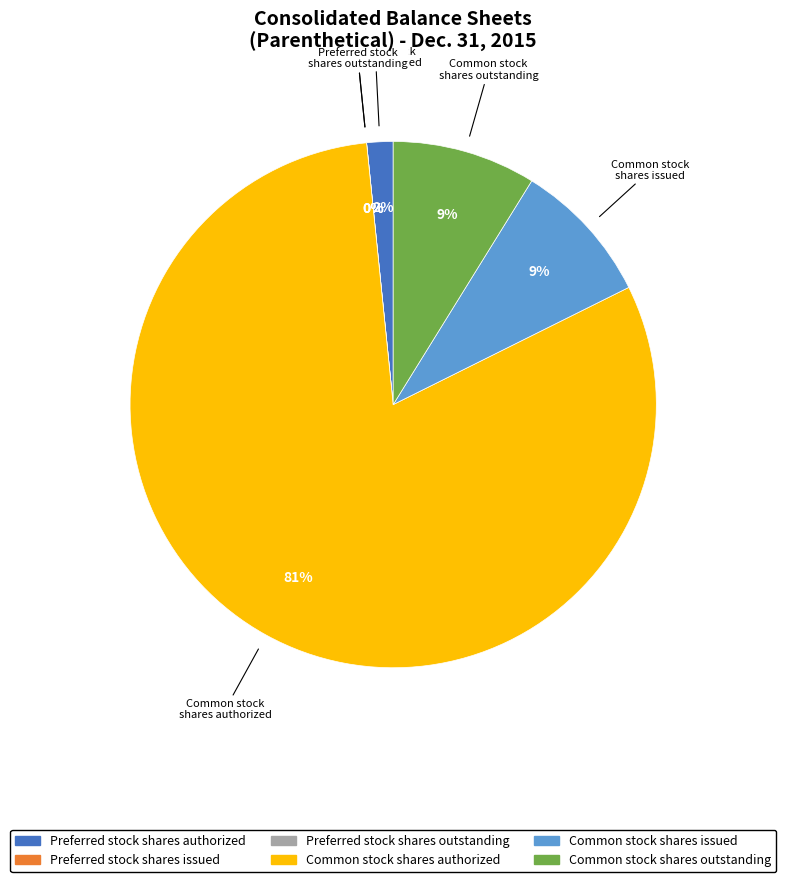

Is there any slice that represents more than half of the pie?

Yes